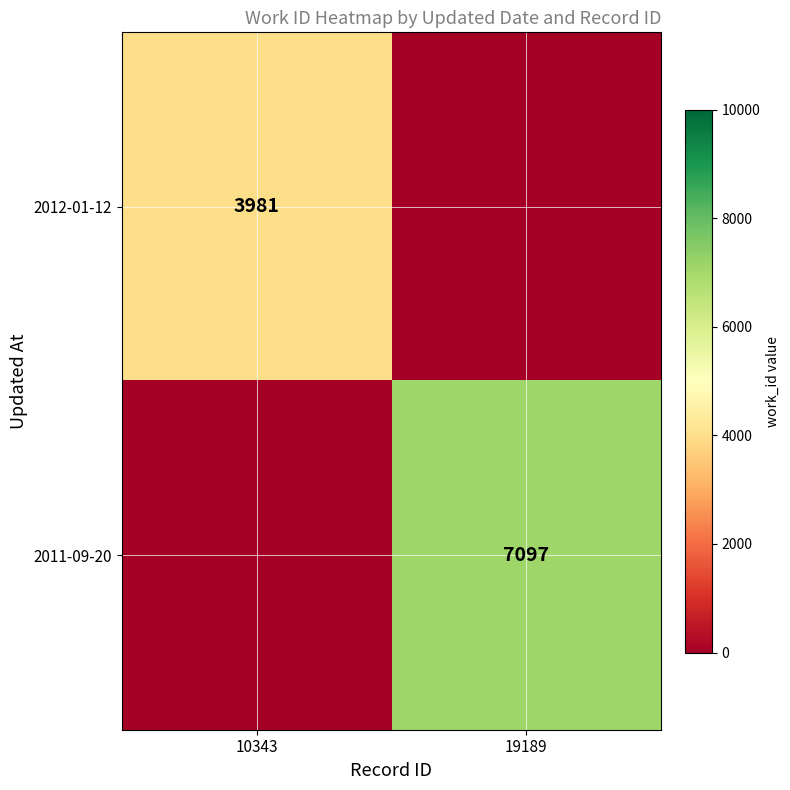

The 2012-01-12 series shows 3981 at 10343. True or false?

True